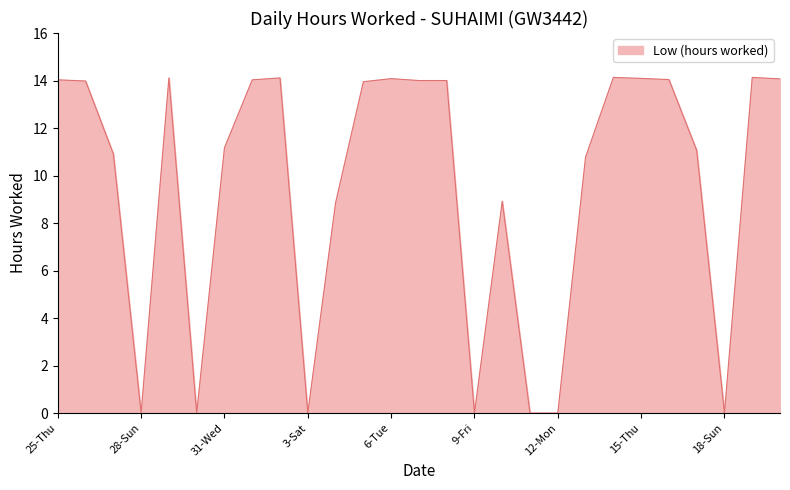

What is the maximum value shown in the chart?

14.1